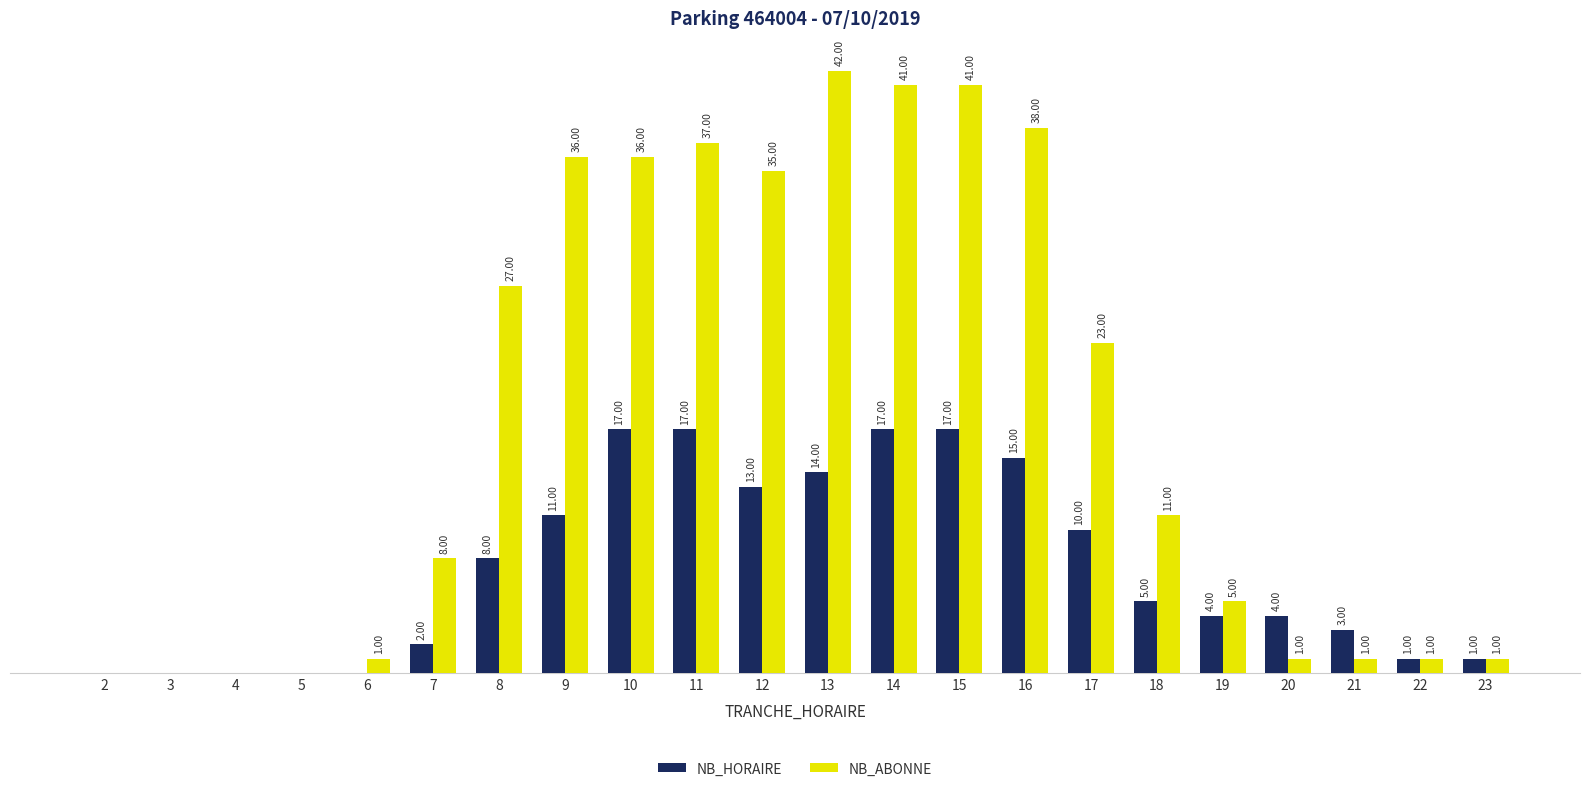

Is the value of NB_HORAIRE at 8 greater than the value of NB_ABONNE at 19?

Yes